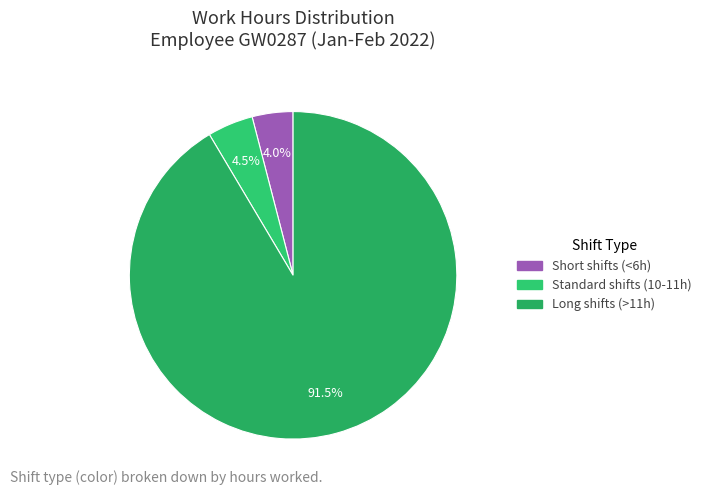

How many segments does this pie chart have?

3